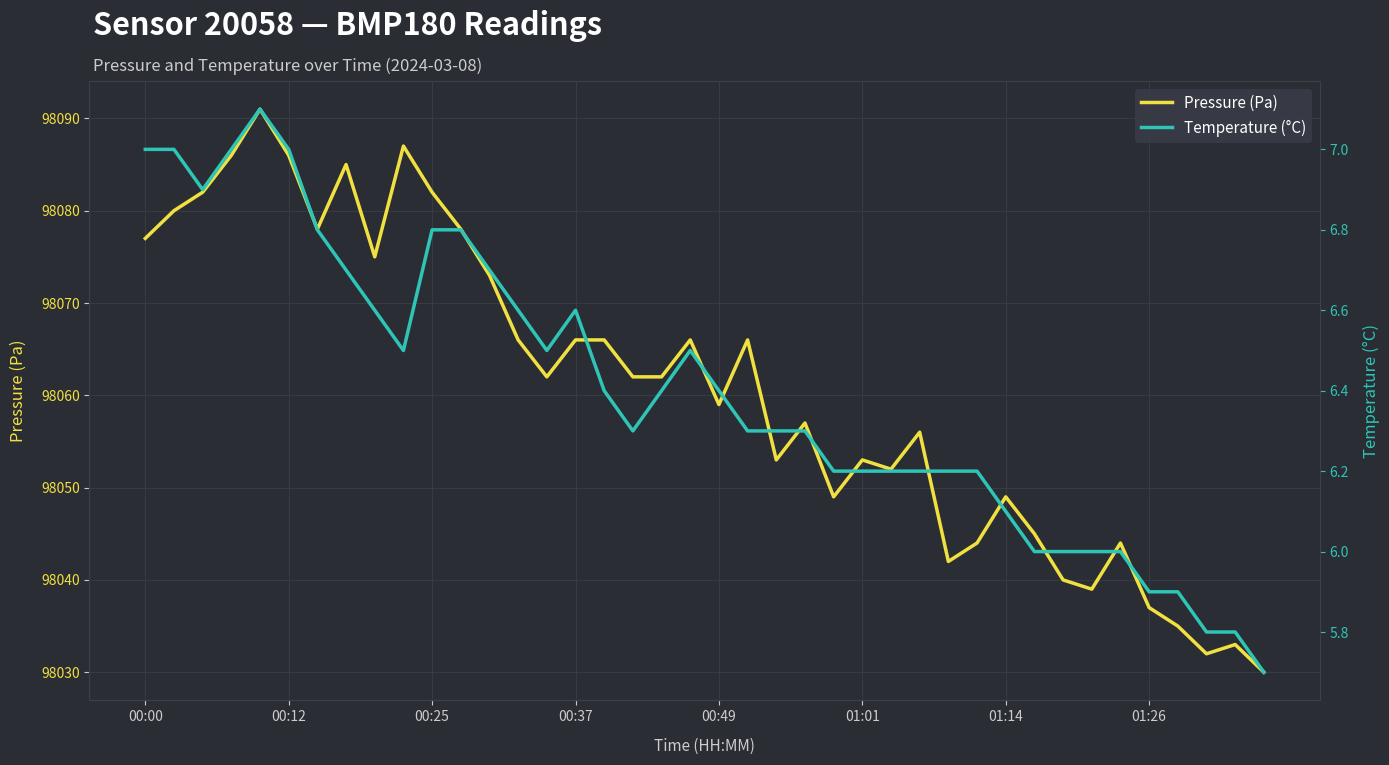

What is the highest value of the Pressure (Pa) series?

98091